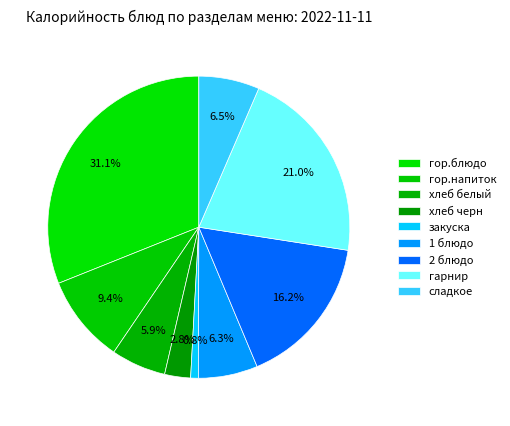

Is there a majority slice in this chart?

No